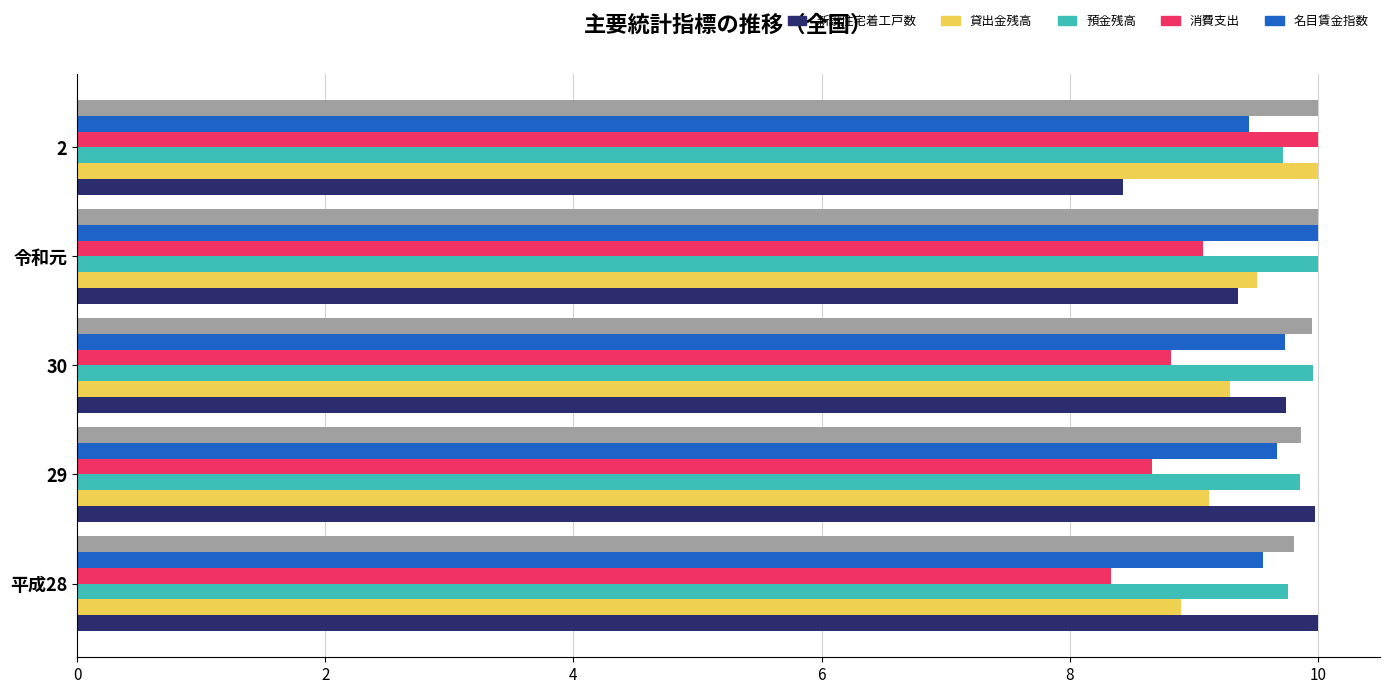

What is the total value across all series at 30?

57.5